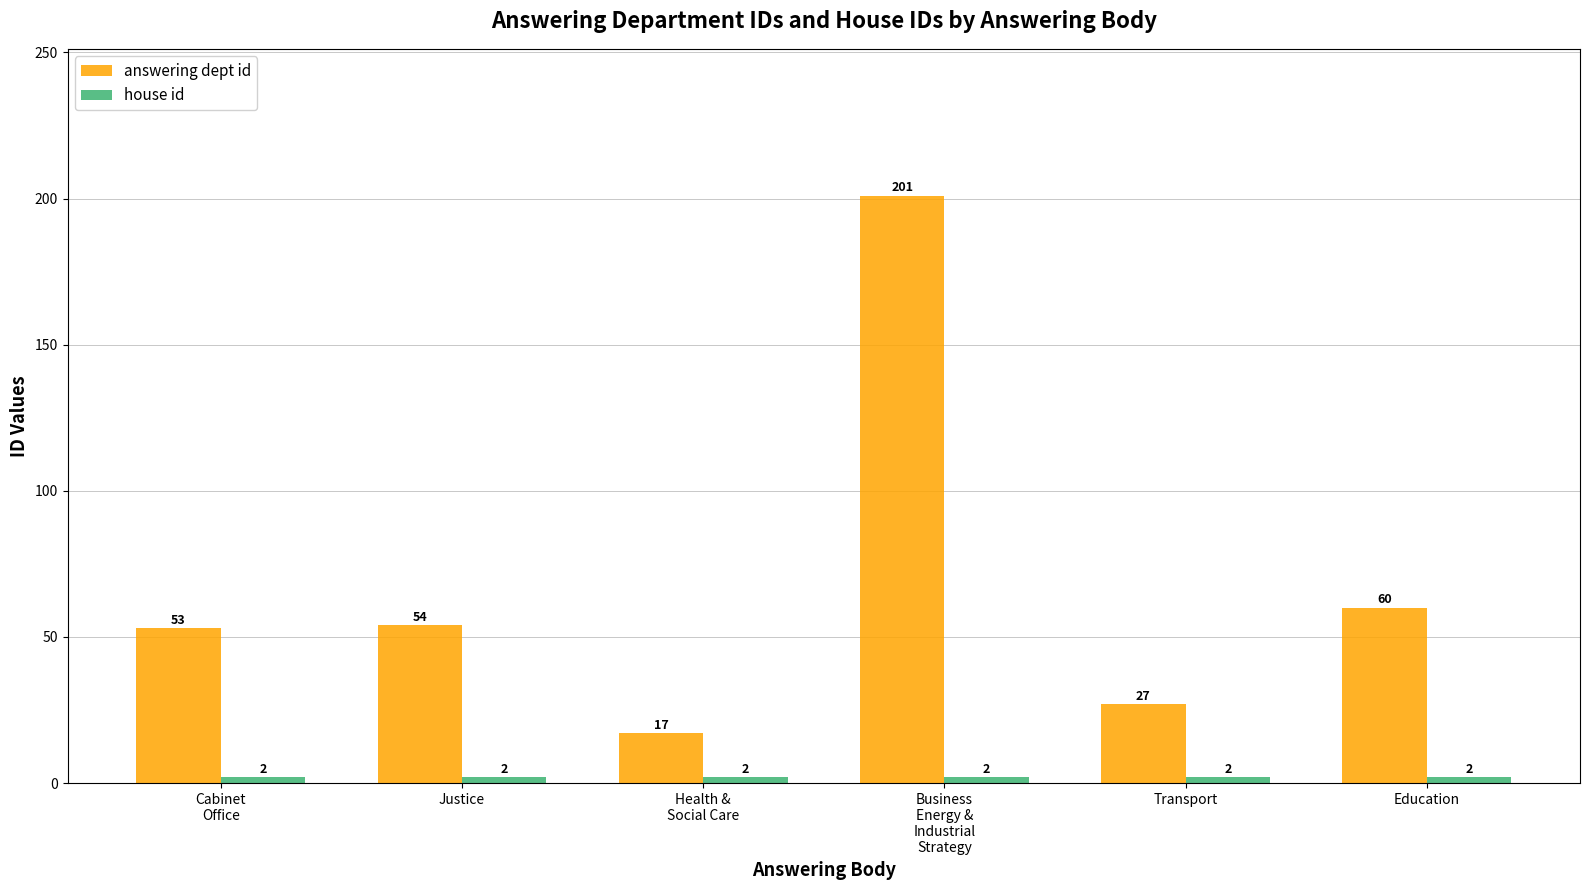

What is the label of the 5th bar from the right?

Justice